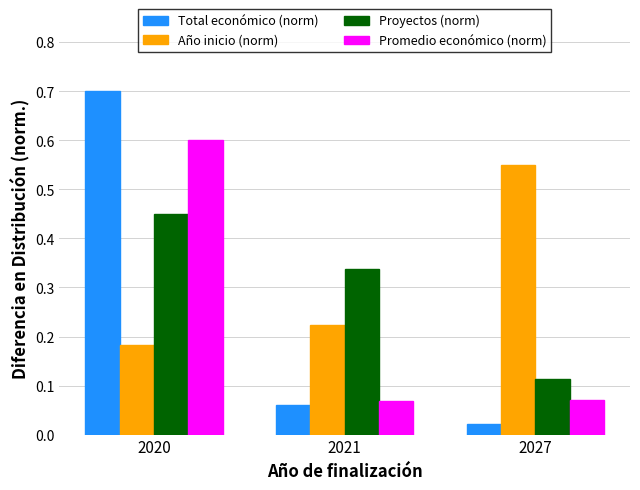

Where is Año inicio (norm) nearest to the value 0?

2020